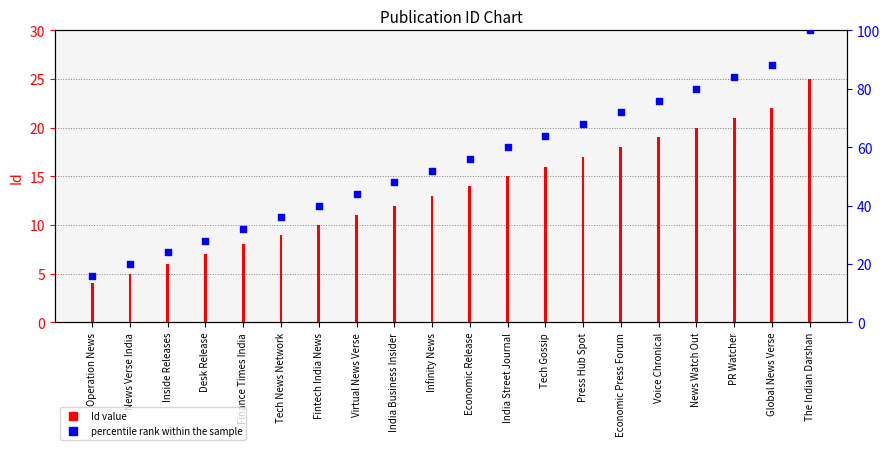

At which category is the sum across all series the highest?

The Indian Darshan